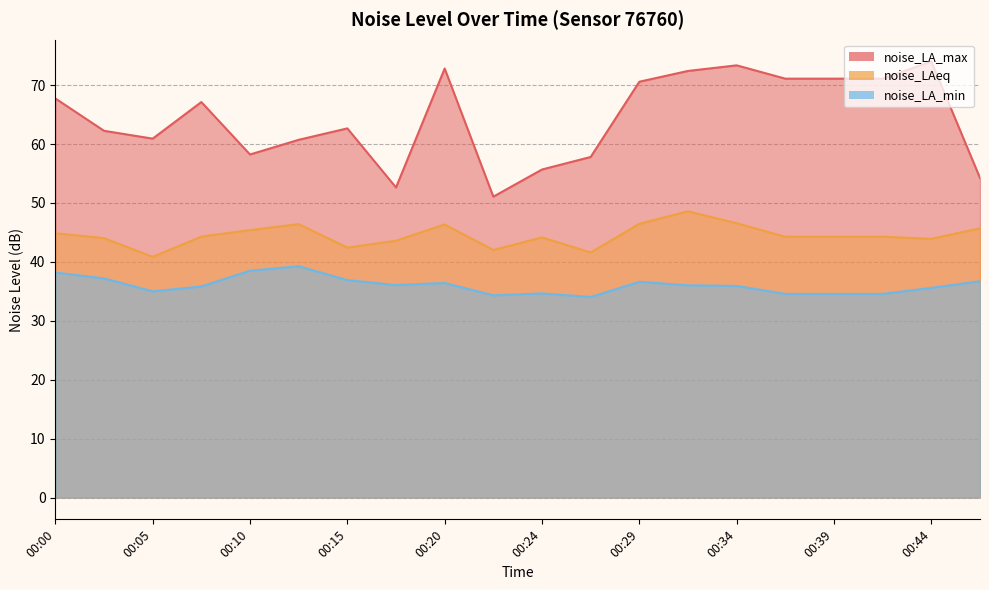

True or false: noise_LA_min has a value of 12.6 at 00:27.

False